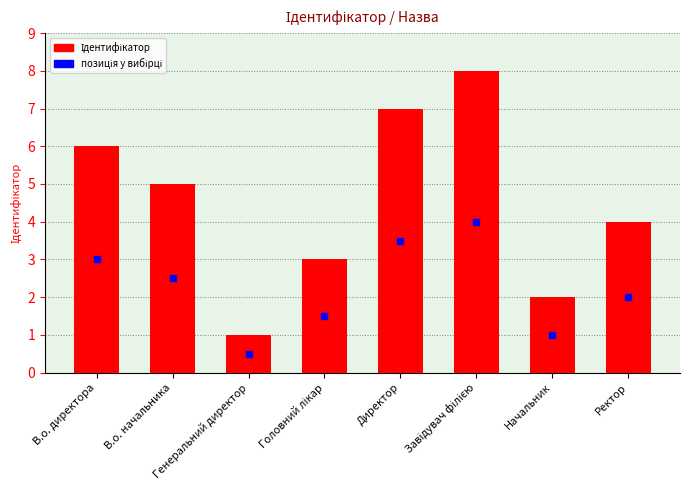

At which category does the chart reach its minimum across all series?

Генеральний директор